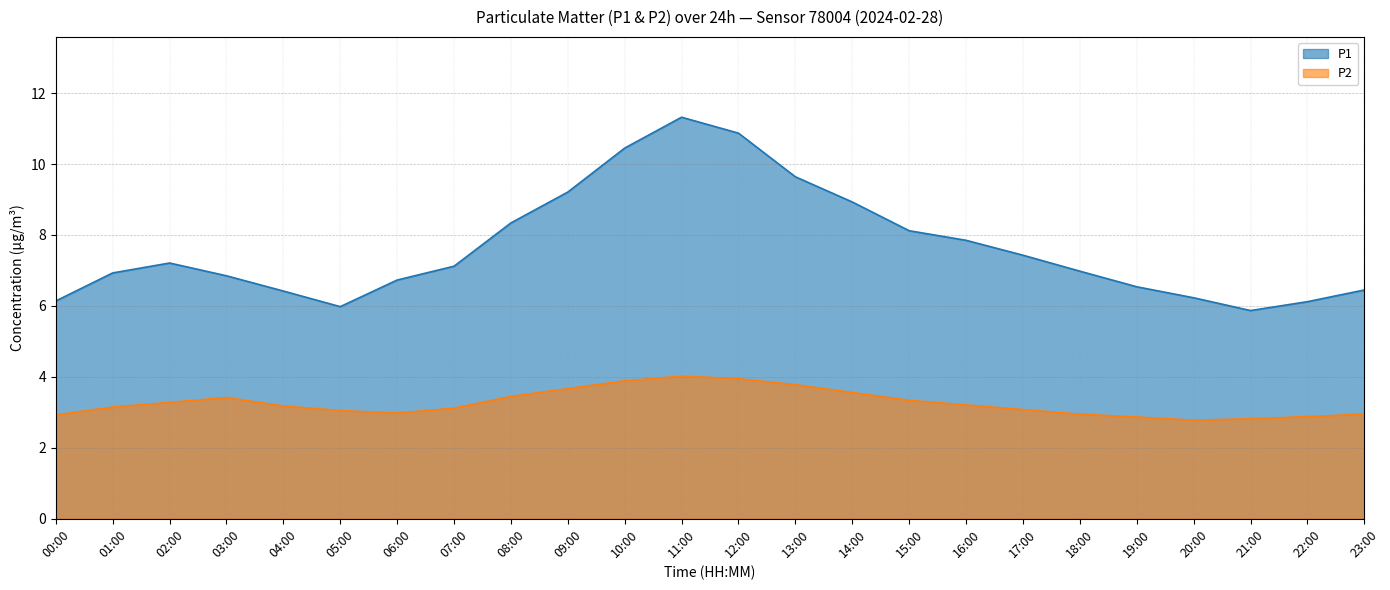

In P2, how many points are higher than both neighbors (excluding endpoints)?

2